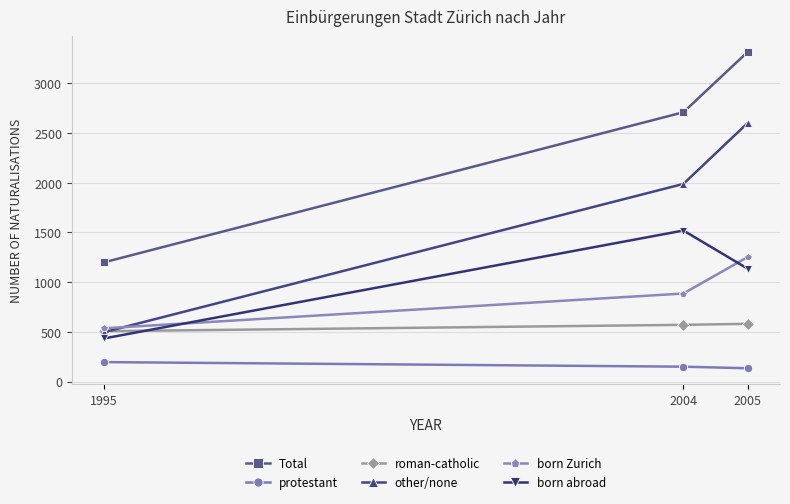

What is the value of the other/none point at the 2nd from the left?

1989